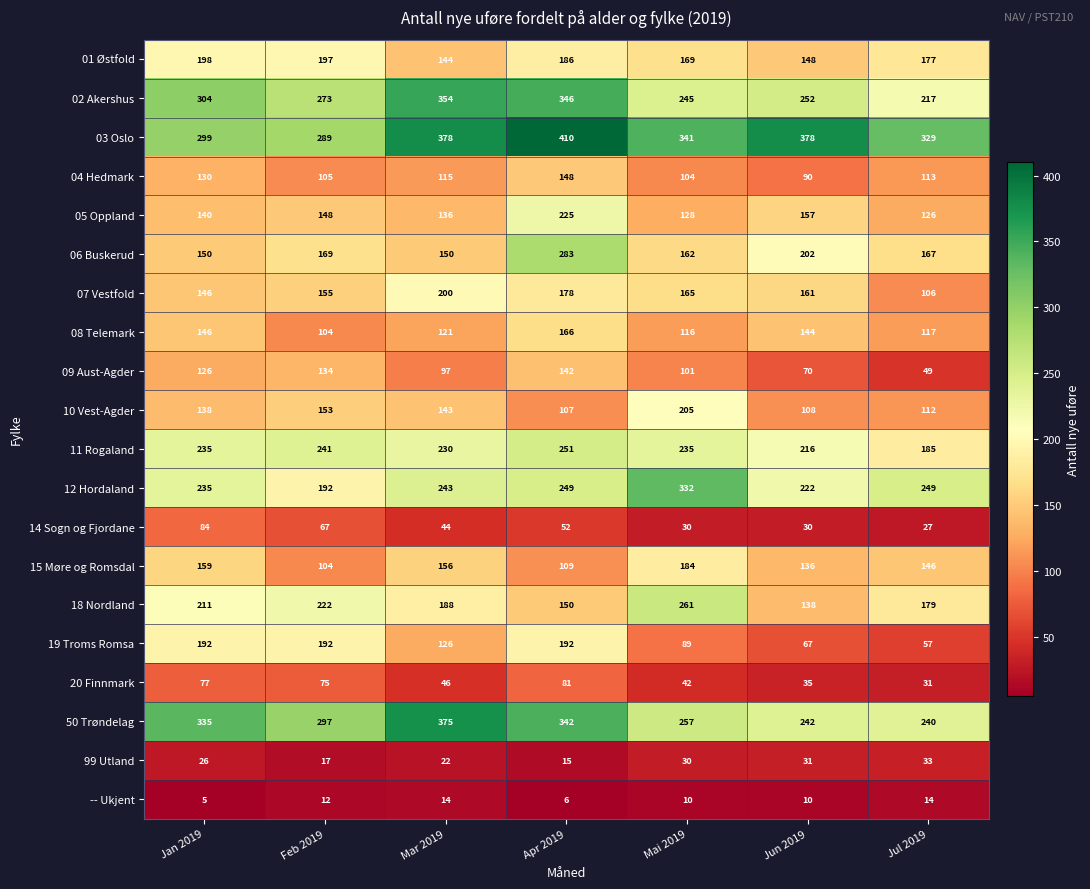

Rank the categories by 02 Akershus value from lowest to highest.

Jul 2019, Mai 2019, Jun 2019, Feb 2019, Jan 2019, Apr 2019, Mar 2019